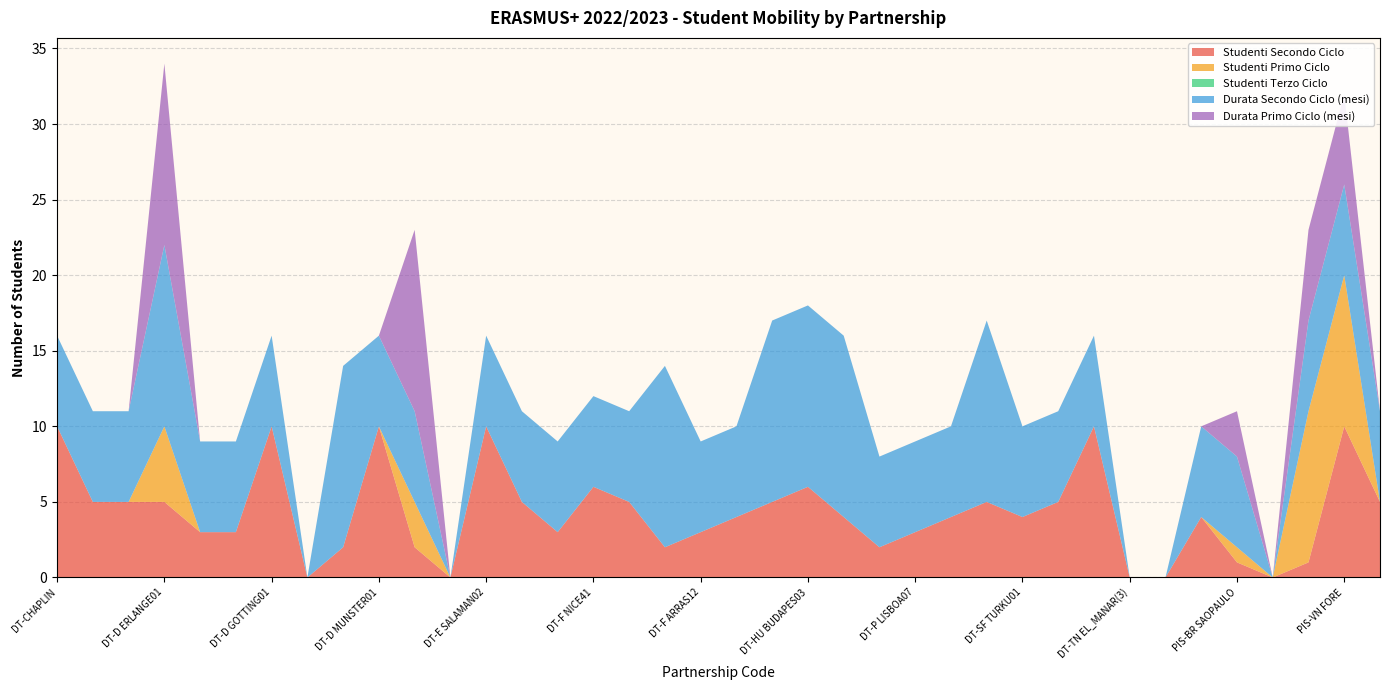

Reading left to right, what are all the values shown in this chart?

Studenti Secondo Ciclo: 10	5	5	5	3	3	10	0	2	10	2	0	10	5	3	6	5	2	3	4	5	6	4	2	3	4	5	4	5	10	0	0	4	1	0	1	10	5
Studenti Primo Ciclo: 0	0	0	5	0	0	0	0	0	0	3	0	0	0	0	0	0	0	0	0	0	0	0	0	0	0	0	0	0	0	0	0	0	1	0	10	10	0
Studenti Terzo Ciclo: 0	0	0	0	0	0	0	0	0	0	0	0	0	0	0	0	0	0	0	0	0	0	0	0	0	0	0	0	0	0	0	0	0	0	0	0	0	0
Durata Secondo Ciclo (mesi): 6	6	6	12	6	6	6	0	12	6	6	0	6	6	6	6	6	12	6	6	12	12	12	6	6	6	12	6	6	6	0	0	6	6	0	6	6	6
Durata Primo Ciclo (mesi): 0	0	0	12	0	0	0	0	0	0	12	0	0	0	0	0	0	0	0	0	0	0	0	0	0	0	0	0	0	0	0	0	0	3	0	6	6	0